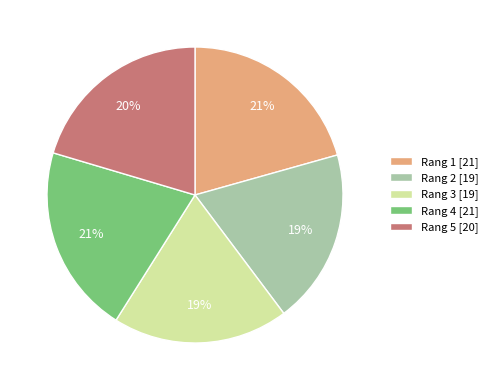

Which has a higher value, Rang 3 [19] or Rang 1 [21]?

Rang 1 [21]